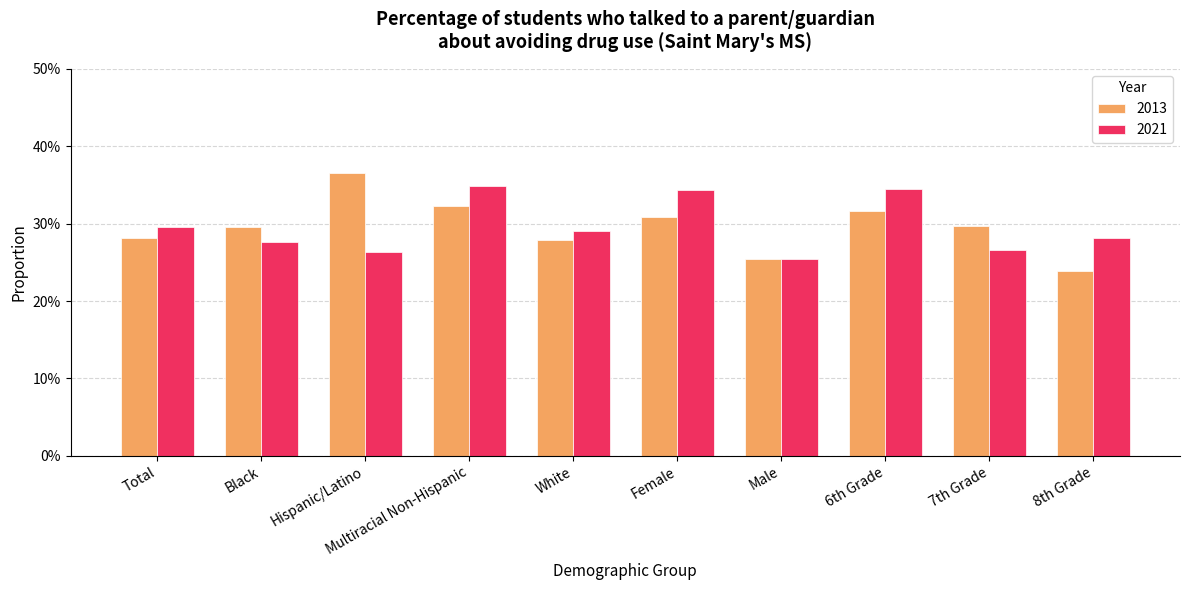

Which series has the widest spread of values?

2013